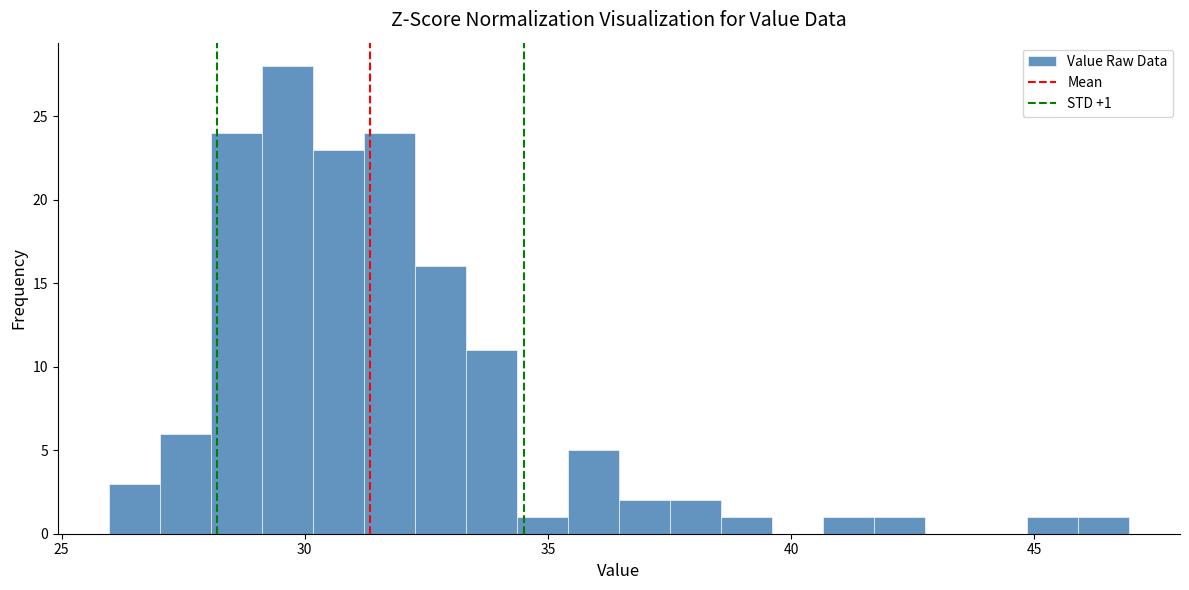

Read against the x-axis, roughly where is the centre of the tallest bar?

29.5